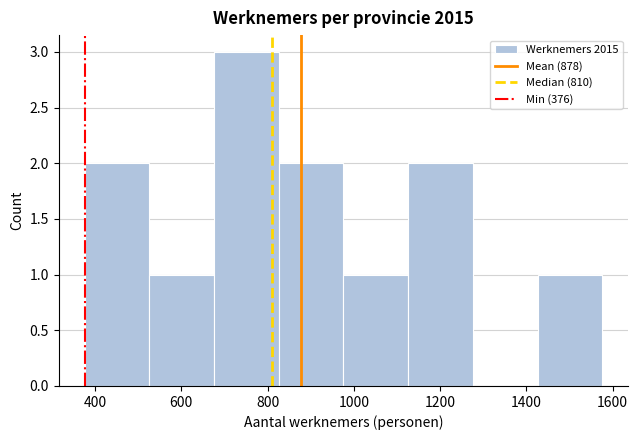

Reading left to right, transcribe this chart: for each bar, give the range it covers on the x-axis and its height. Neither the bar edges nor the heights are printed on the chart, so give them approximately, as read against the axes.

376 to 526: 2
526 to 676: 1
676 to 826: 3
826 to 976: 2
976 to 1126: 1
1126 to 1276: 2
1276 to 1426: 0
1426 to 1576: 1